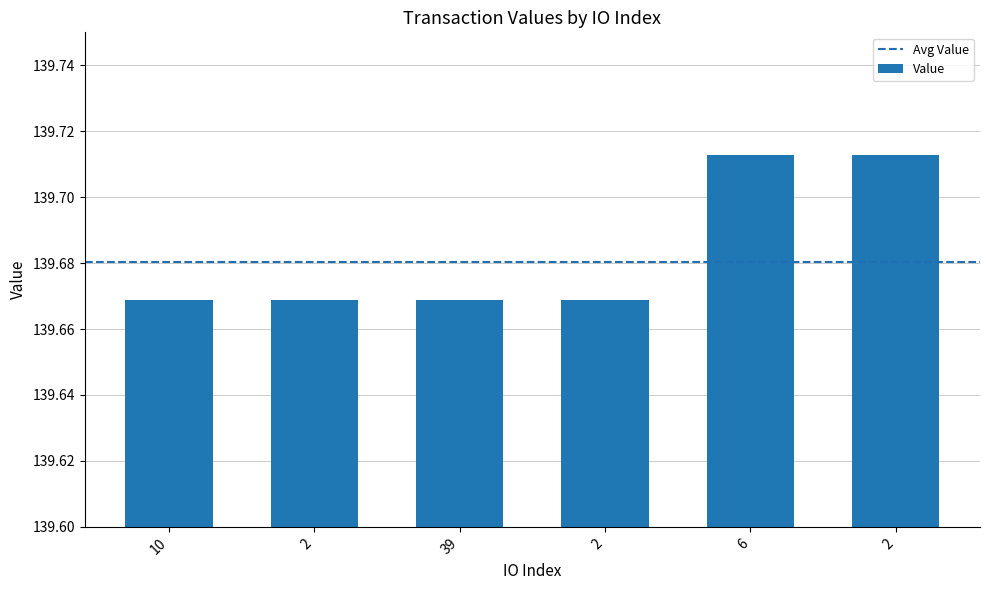

How many distinct data groups are displayed?

1